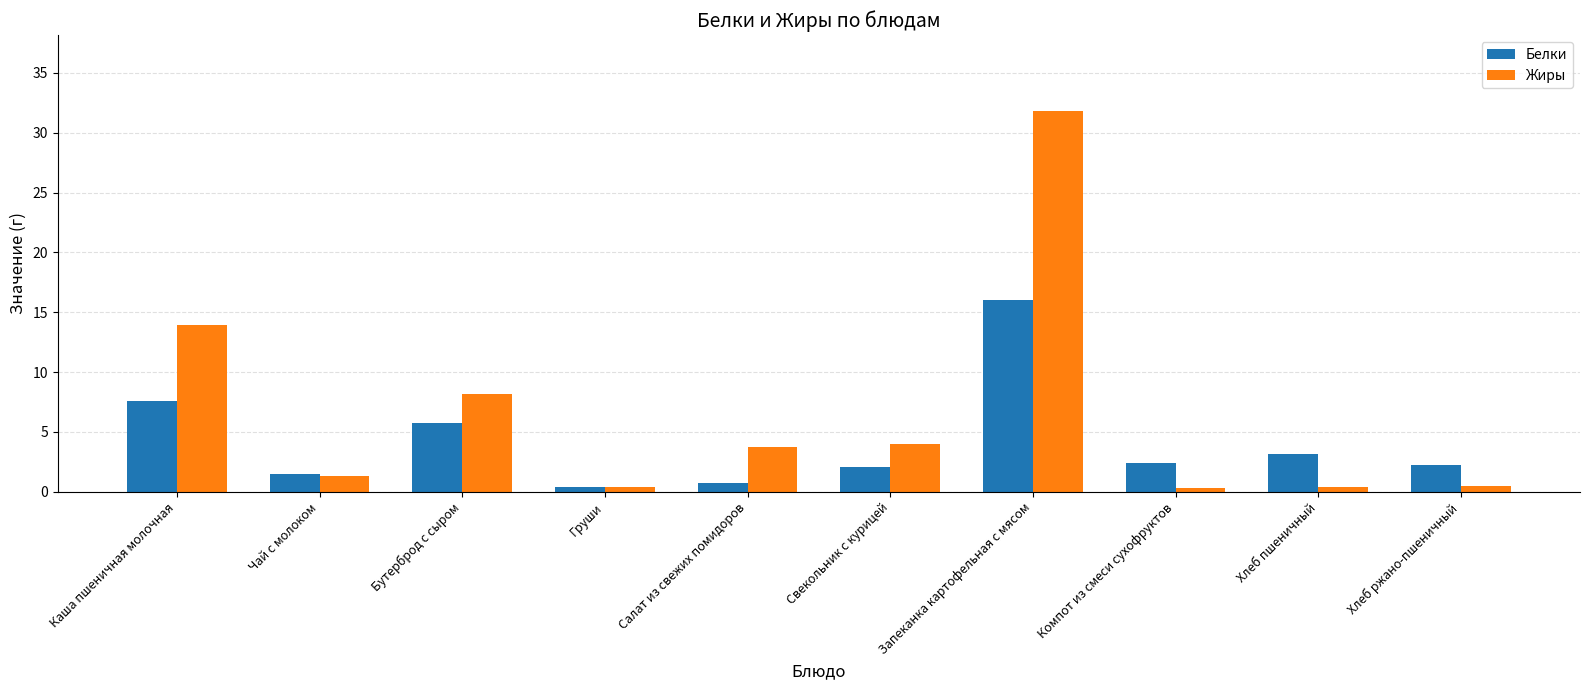

What position from the left is Каша пшеничная молочная?

1